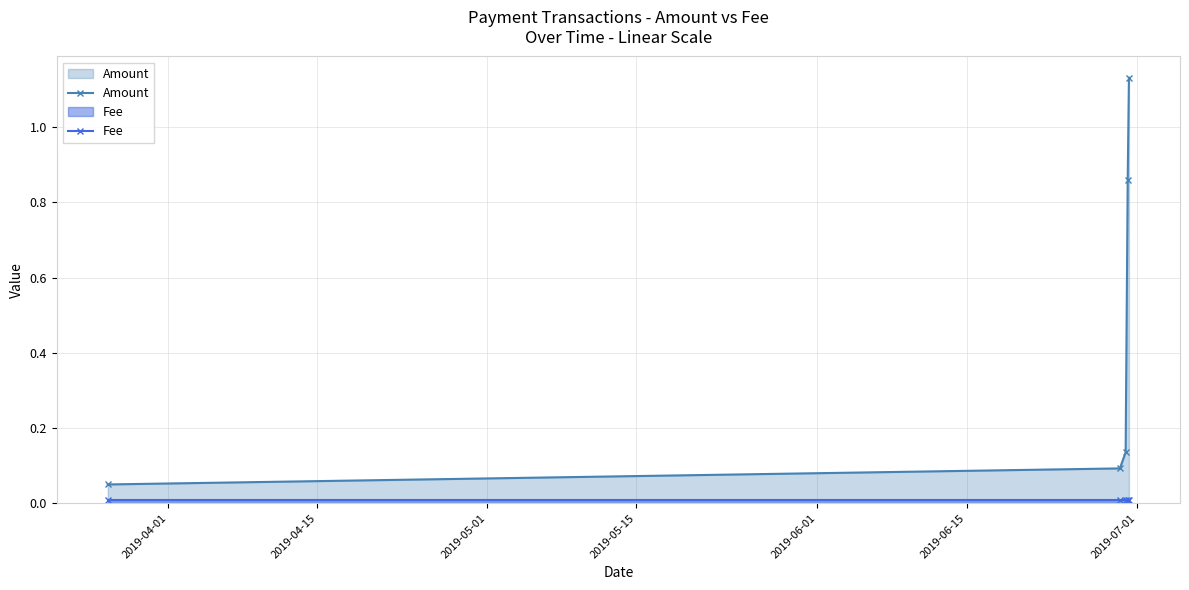

Does the chart display data point markers on the line(s)?

Yes